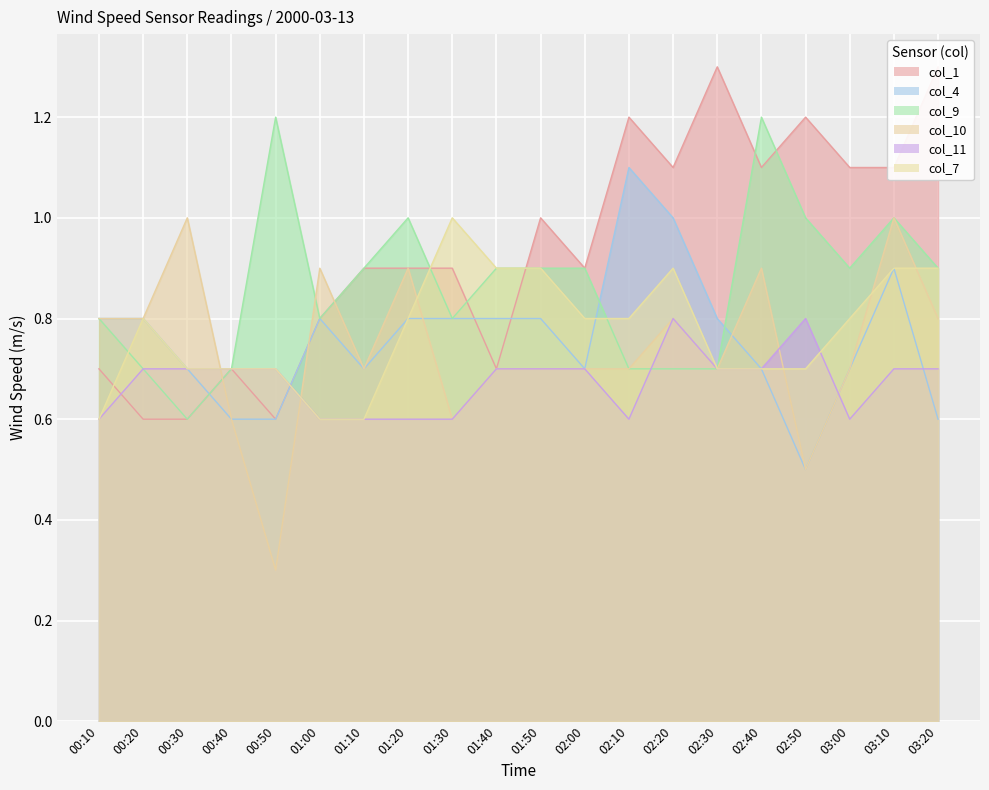

At how many categories does at least one series exceed 1?

9